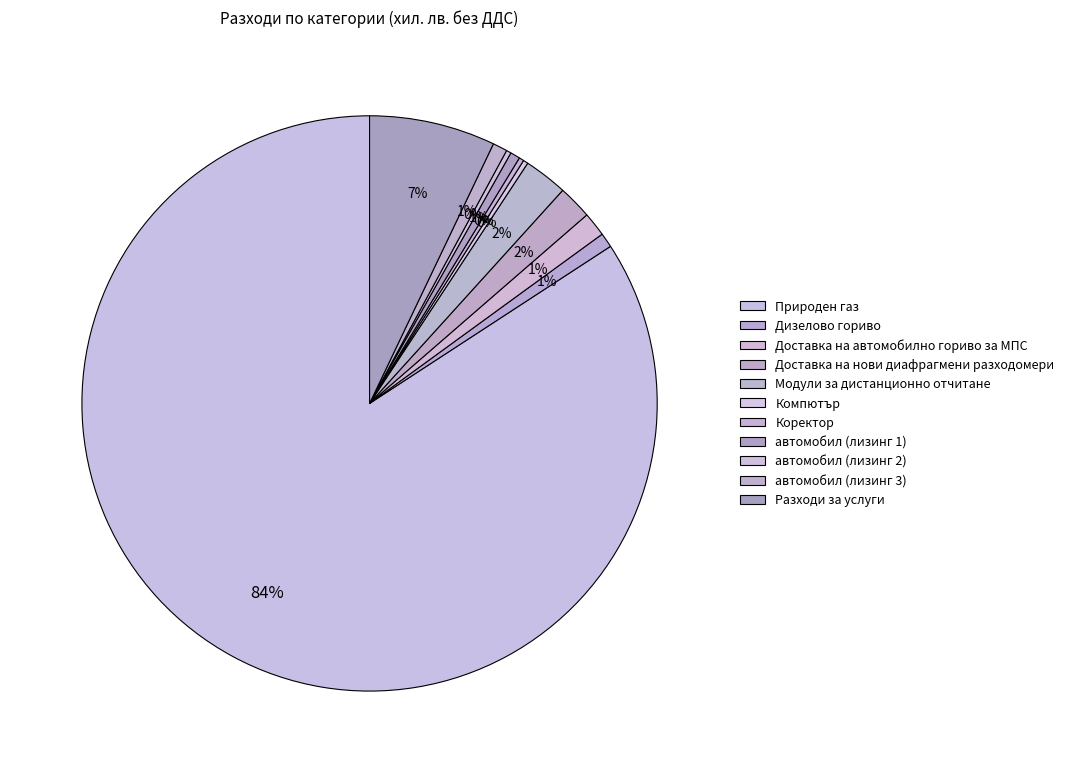

To the nearest percent, what is the combined percentage of Доставка на автомобилно гориво за МПС and автомобил (лизинг 3)?

2%